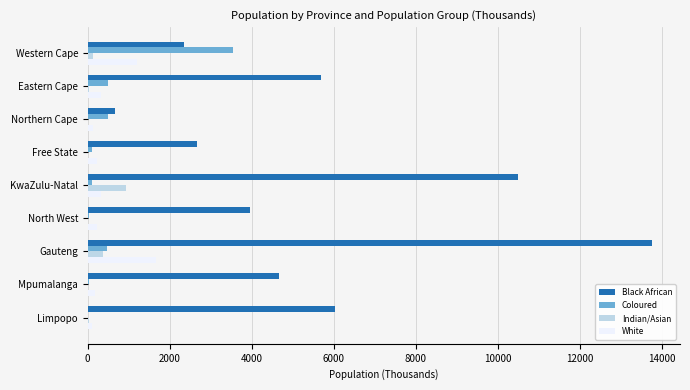

Which series changed the most between Free State and KwaZulu-Natal?

Black African